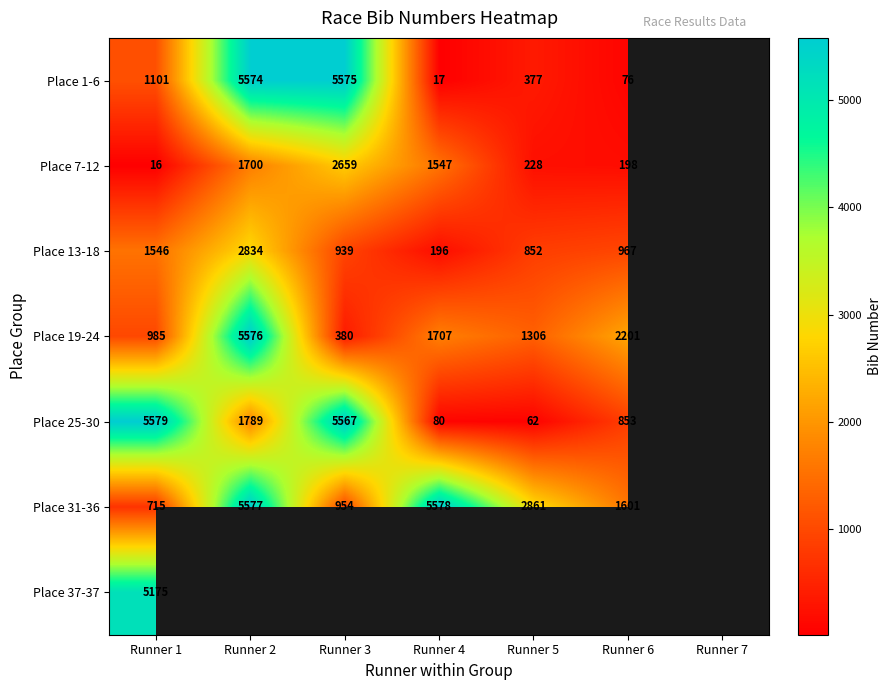

At Runner 1, list the series in order from smallest to largest.

Place 7-12, Place 31-36, Place 19-24, Place 1-6, Place 13-18, Place 37-37, Place 25-30